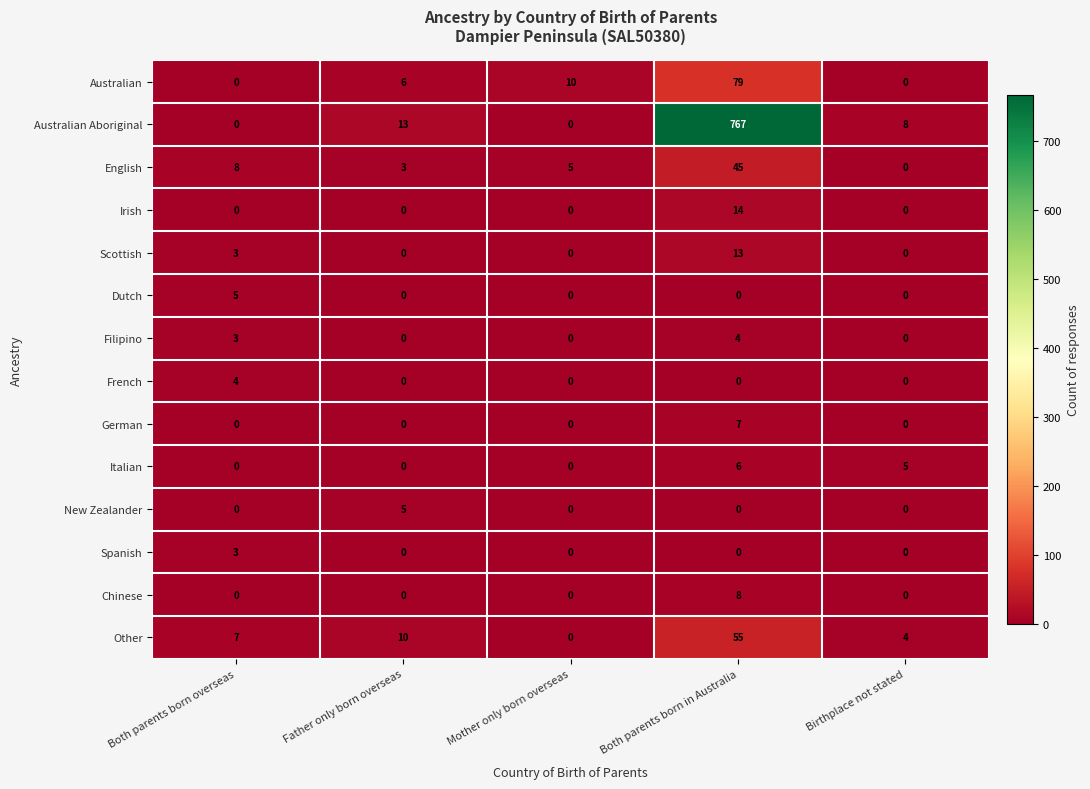

What is the difference between the maximum and second lowest values in the New Zealander series?

5